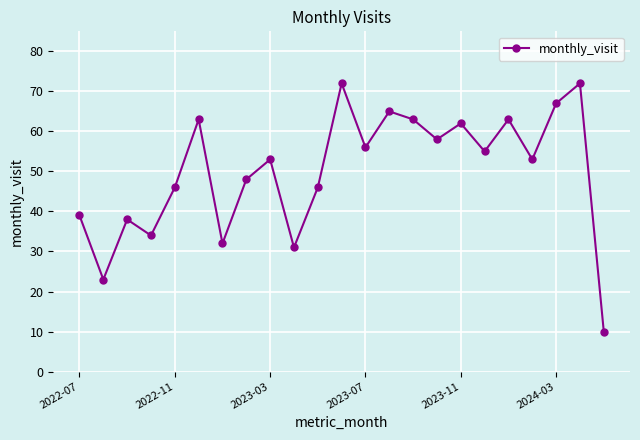

What is the value of the 6th point from the left?

63